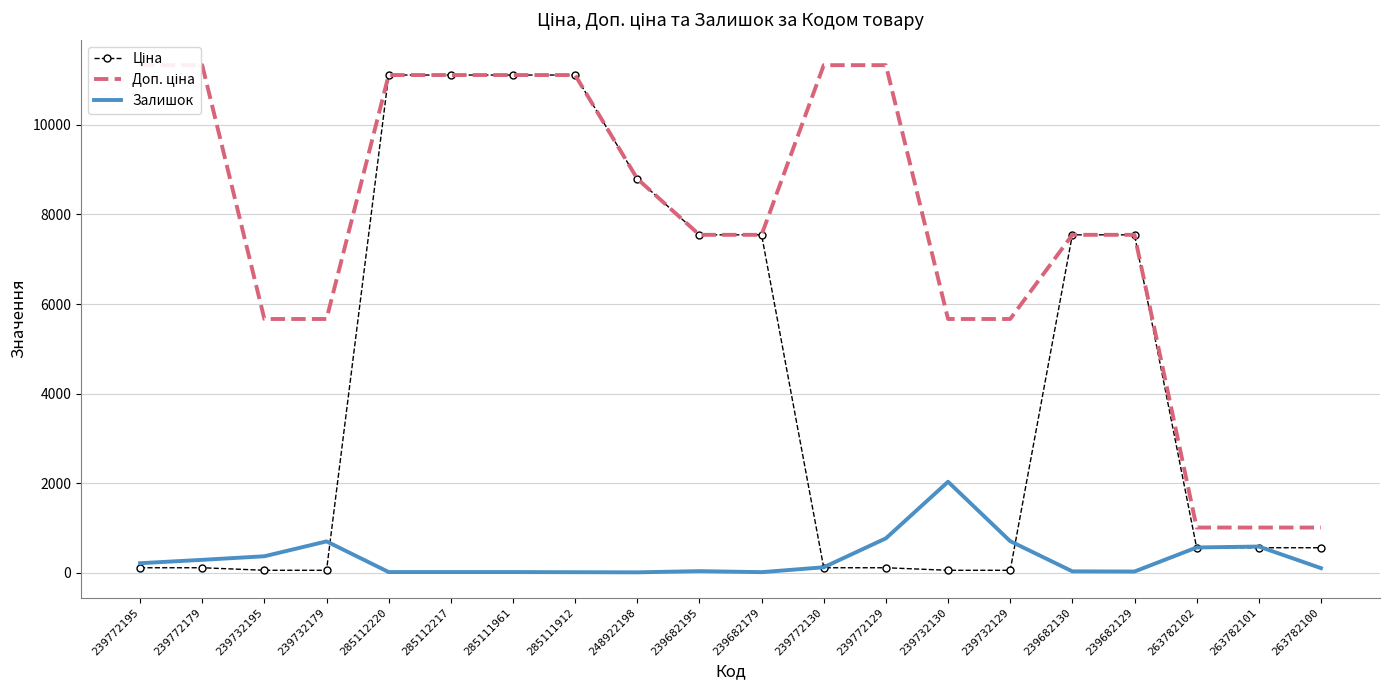

Between 239682195 and 239772129, which series saw the biggest shift?

Ціна